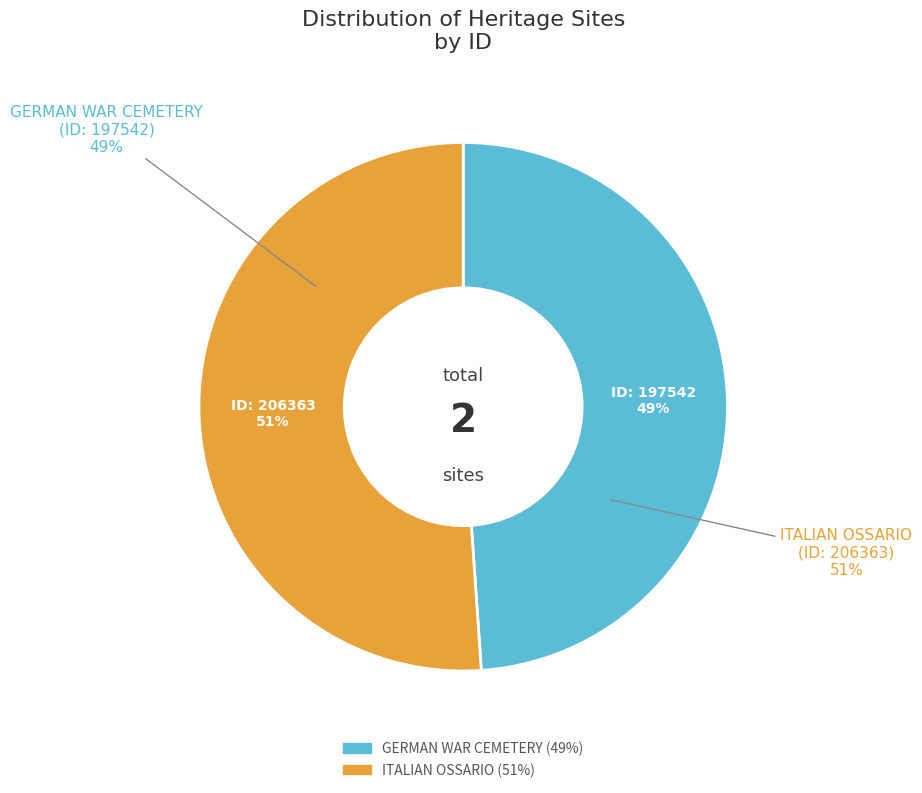

Rank the categories by value from highest to lowest.

ITALIAN OSSARIO, GERMAN WAR CEMETERY